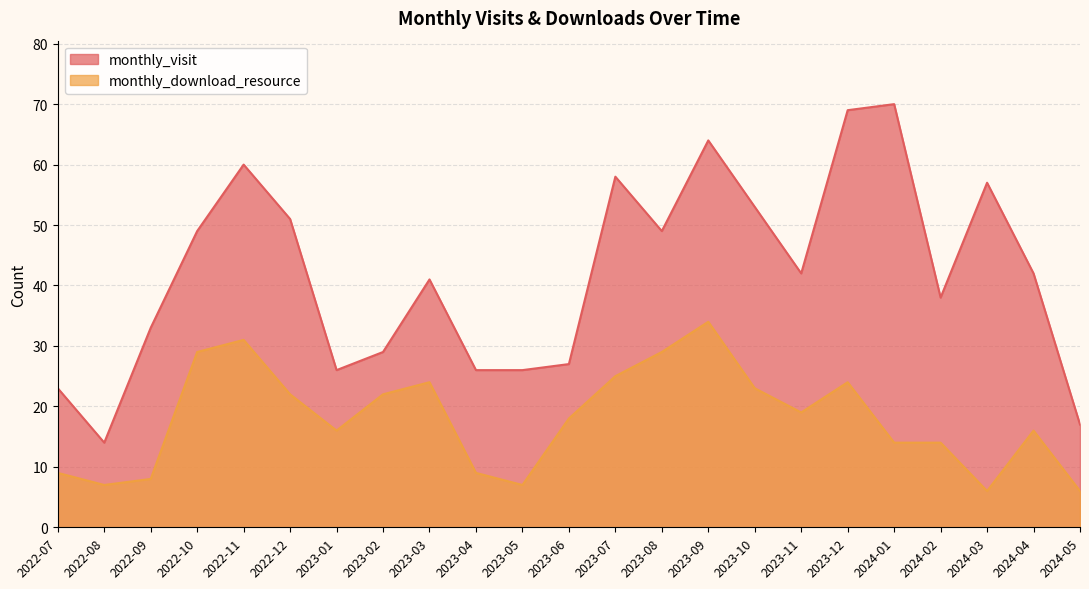

Rank the categories by monthly_visit value from highest to lowest.

2024-01, 2023-12, 2023-09, 2022-11, 2023-07, 2024-03, 2023-10, 2022-12, 2022-10, 2023-08, 2023-11, 2024-04, 2023-03, 2024-02, 2022-09, 2023-02, 2023-06, 2023-01, 2023-04, 2023-05, 2022-07, 2024-05, 2022-08